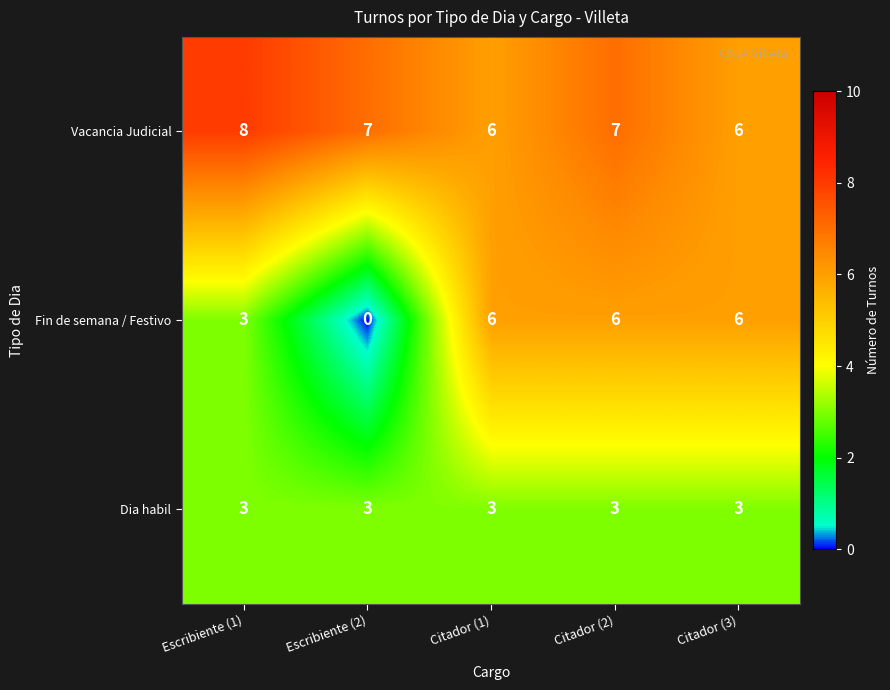

What is the difference between the second highest and minimum values in the Fin de semana / Festivo series?

6